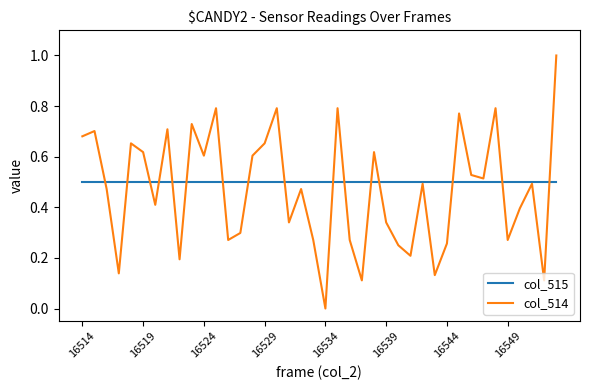

List the series in order of their peak value, highest first.

col_514, col_515